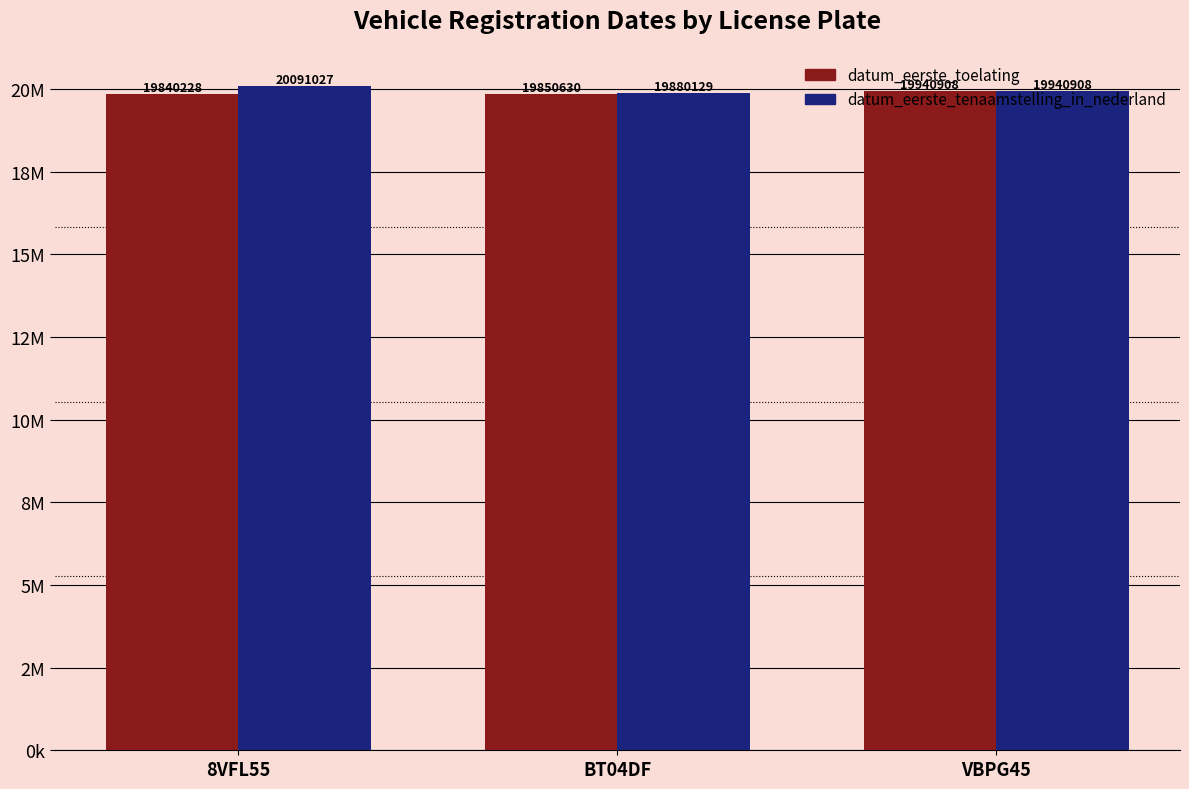

Which series has the largest total across all categories?

datum_eerste_tenaamstelling_in_nederland